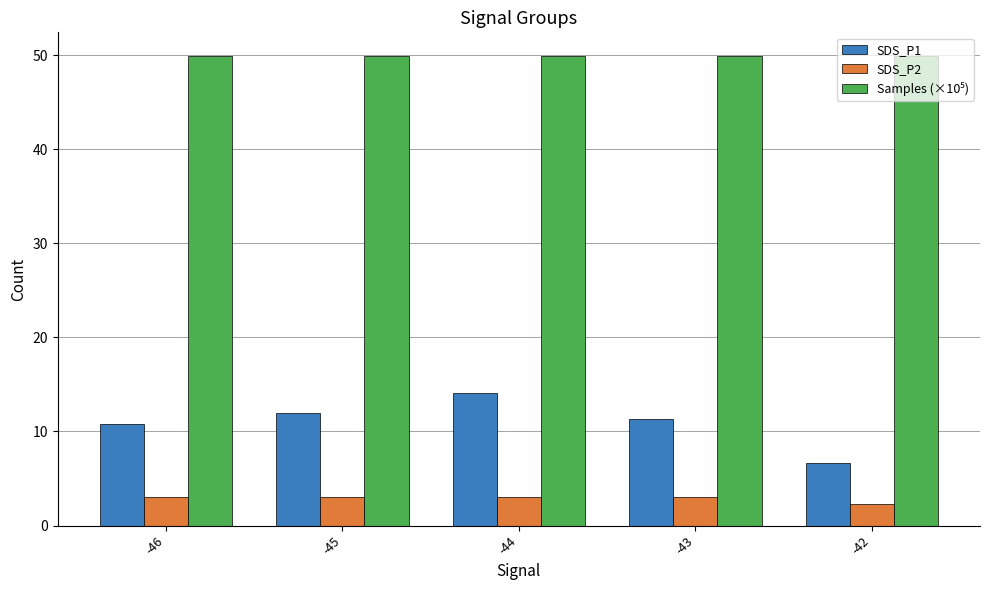

What is the difference between the maximum and second lowest values in the SDS_P1 series?

3.2